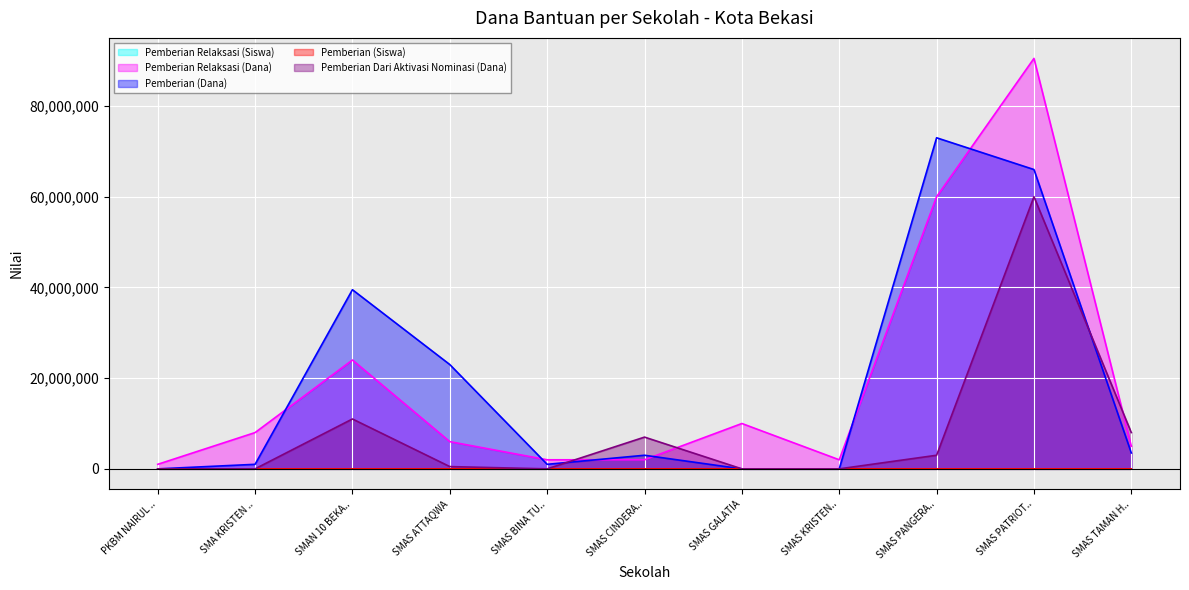

What is the highest value of the Pemberian Dari Aktivasi Nominasi (Dana) series?

60000000